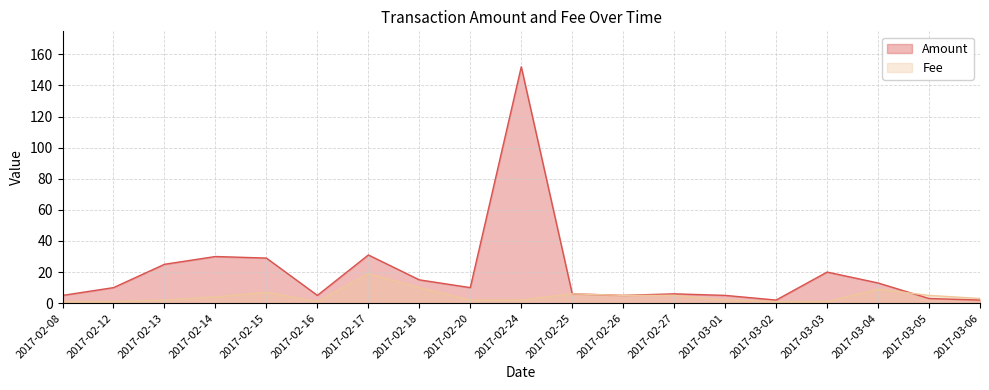

Which category has the highest value in the Amount series?

2017-02-24